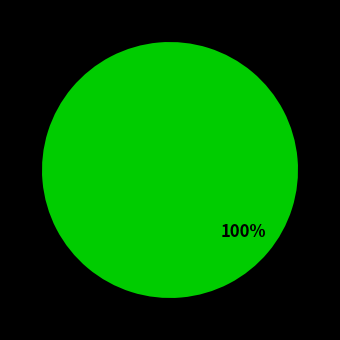

Is there any slice that represents more than half of the pie?

Yes